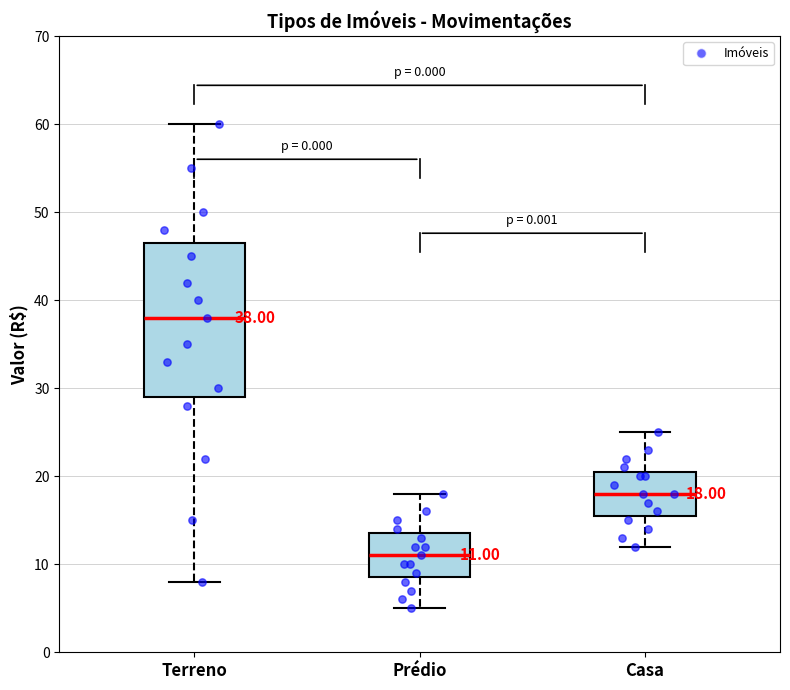

Which box has the highest median line?

Terreno